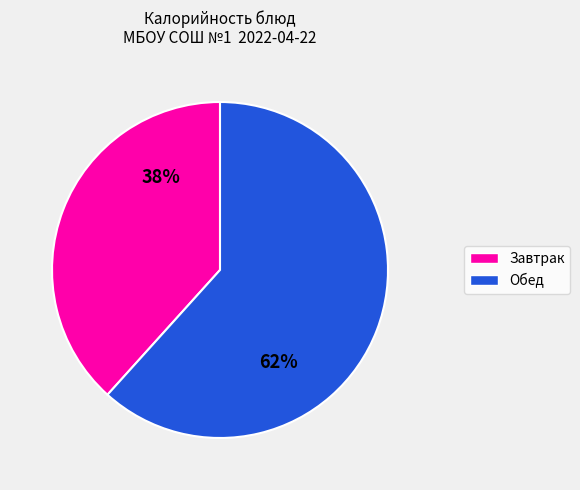

Is there any slice that represents more than half of the pie?

Yes